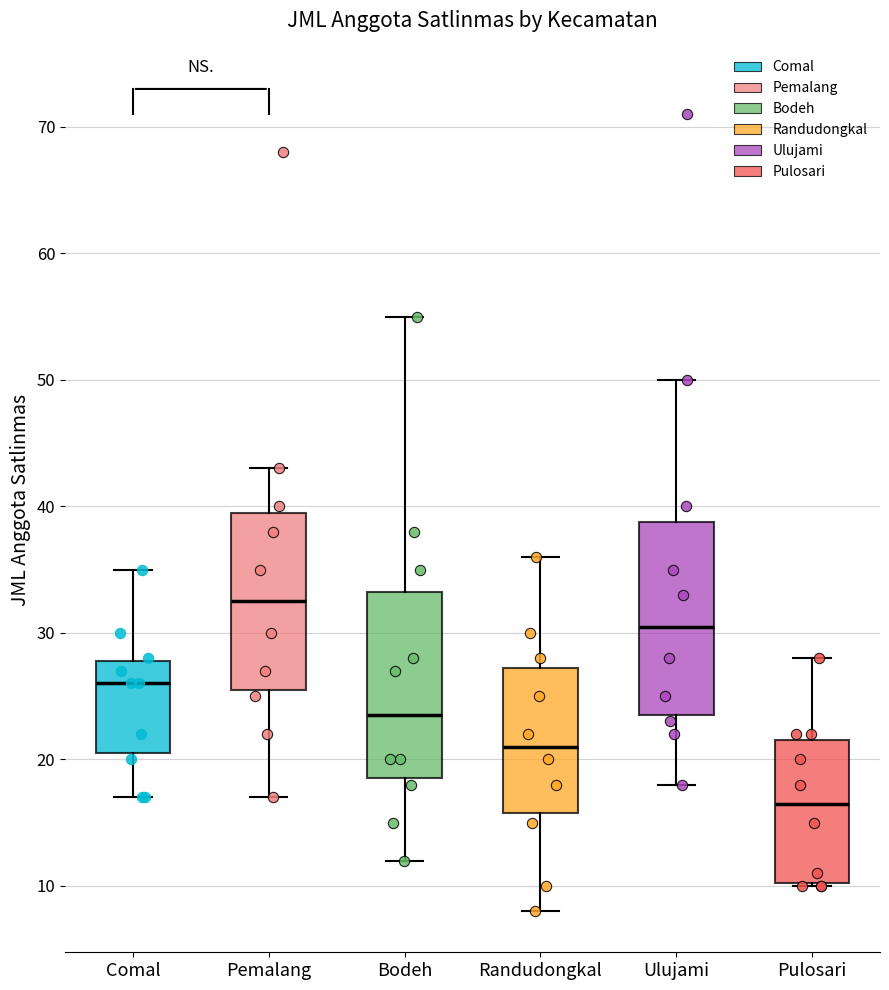

Which box has the highest median line?

Pemalang